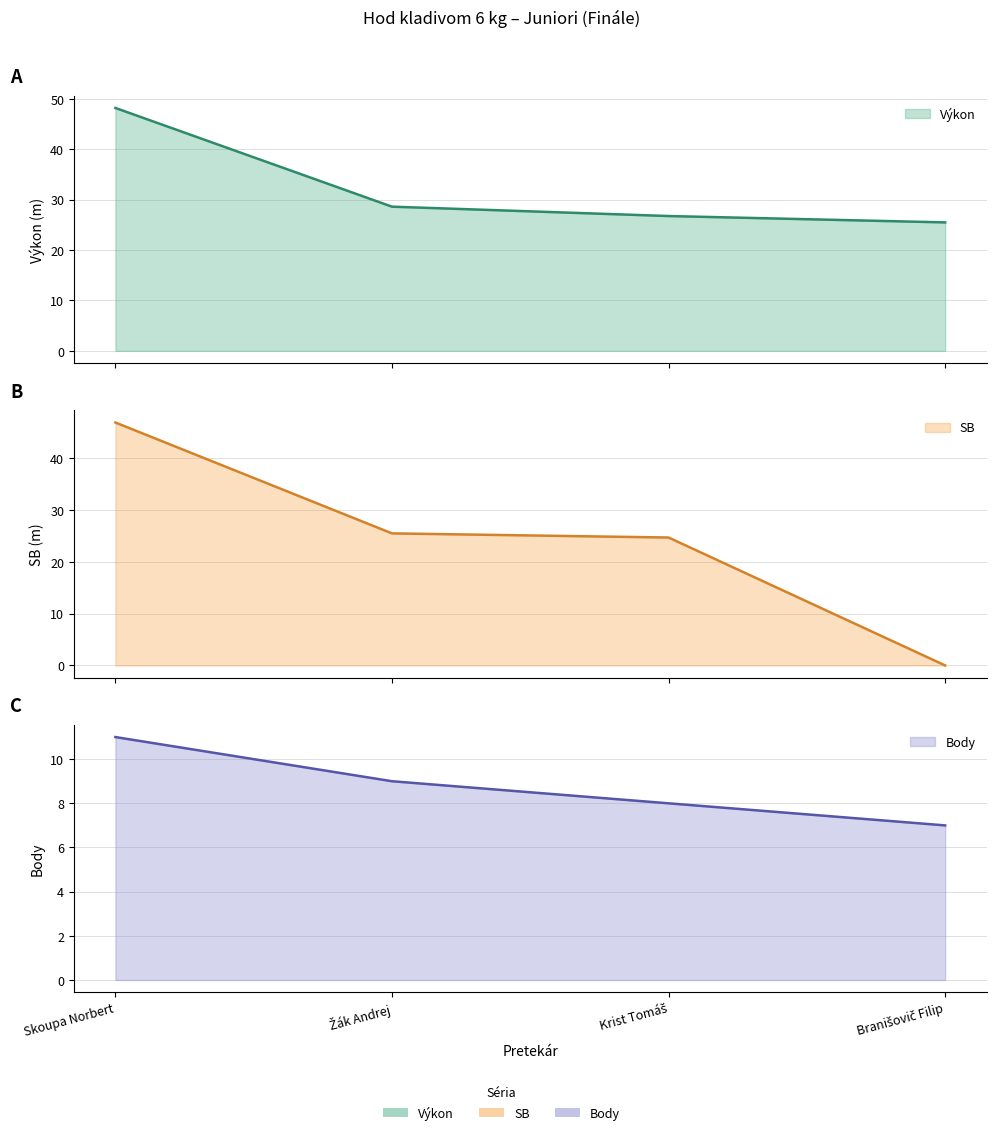

What is the sum of the SB values at Branišovič Filip and Žák Andrej?

25.5